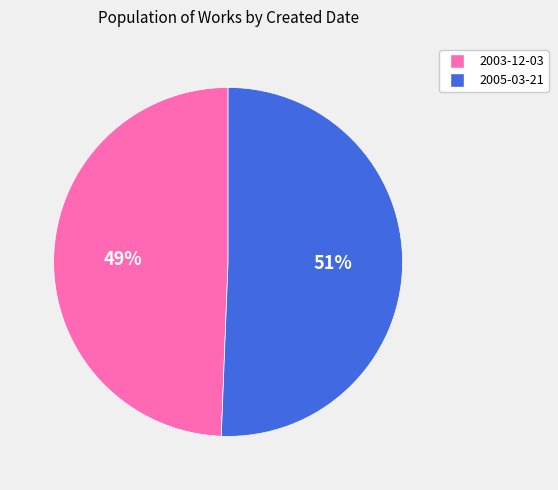

What is the majority slice?

2005-03-21